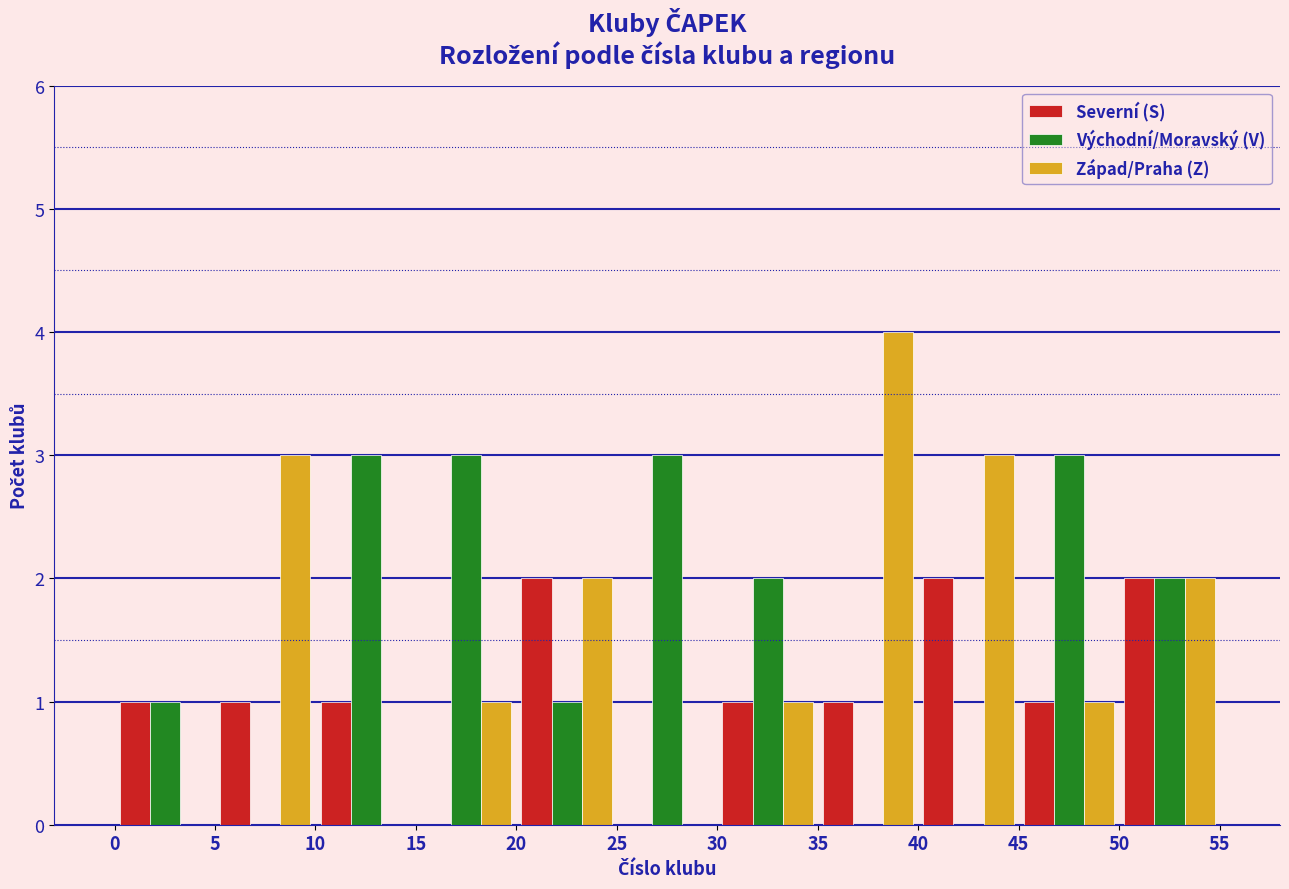

What is the height of the Severní (S) bar covering 45 to 50 on the x-axis? The values are not printed on the chart, so give them approximately, as read against the axis.

1